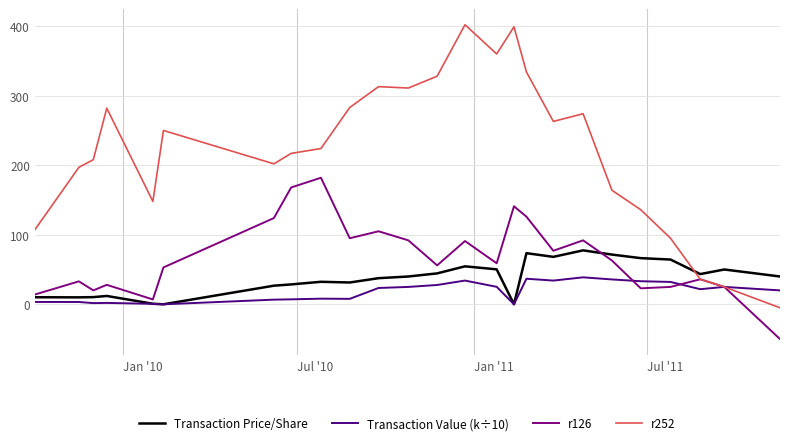

How many negative values does the r126 series have?

1